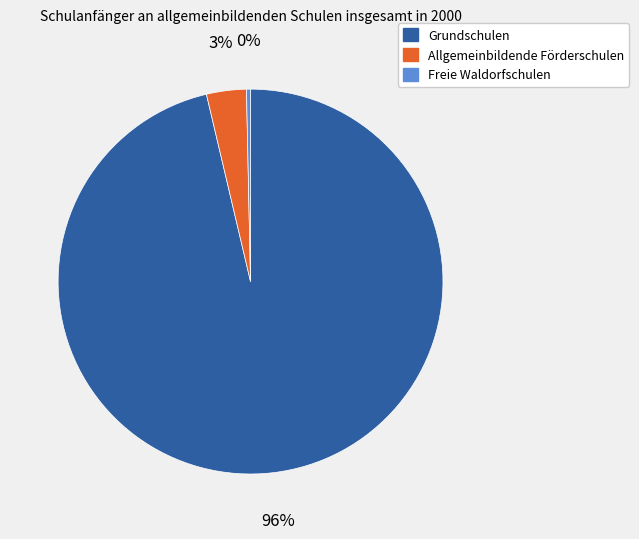

Is it true that Allgemeinbildende Förderschulen is 3% of the pie?

True